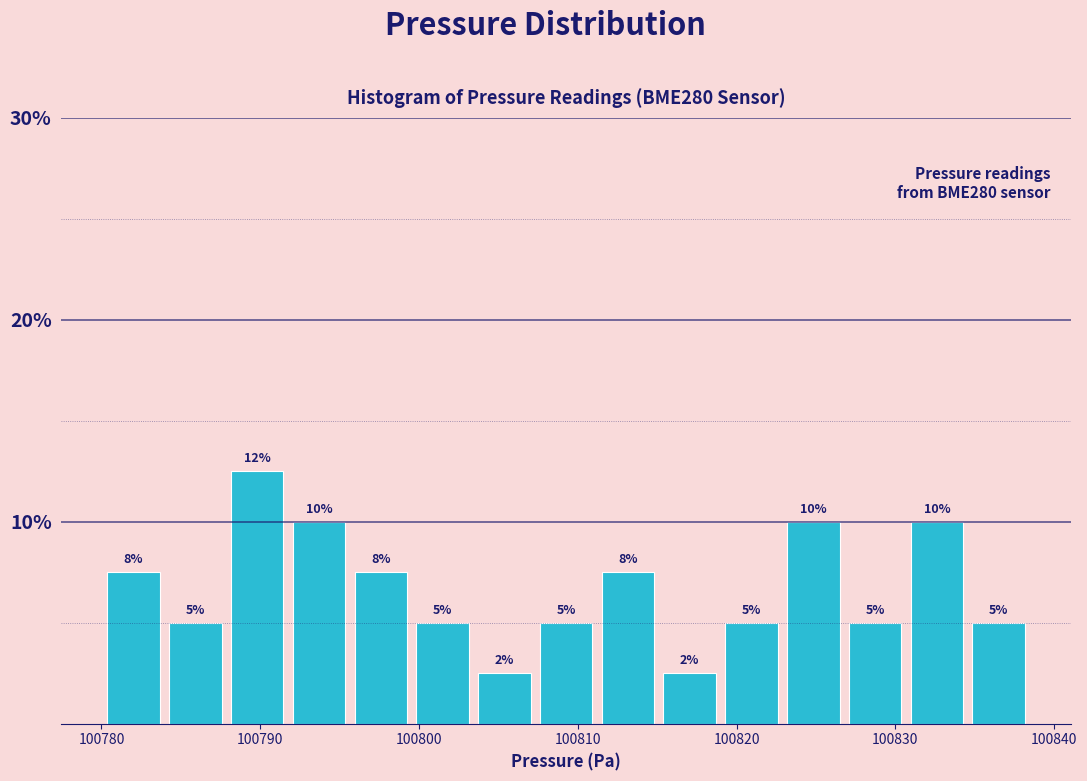

Read against the x-axis, roughly where is the centre of the tallest bar?

100790